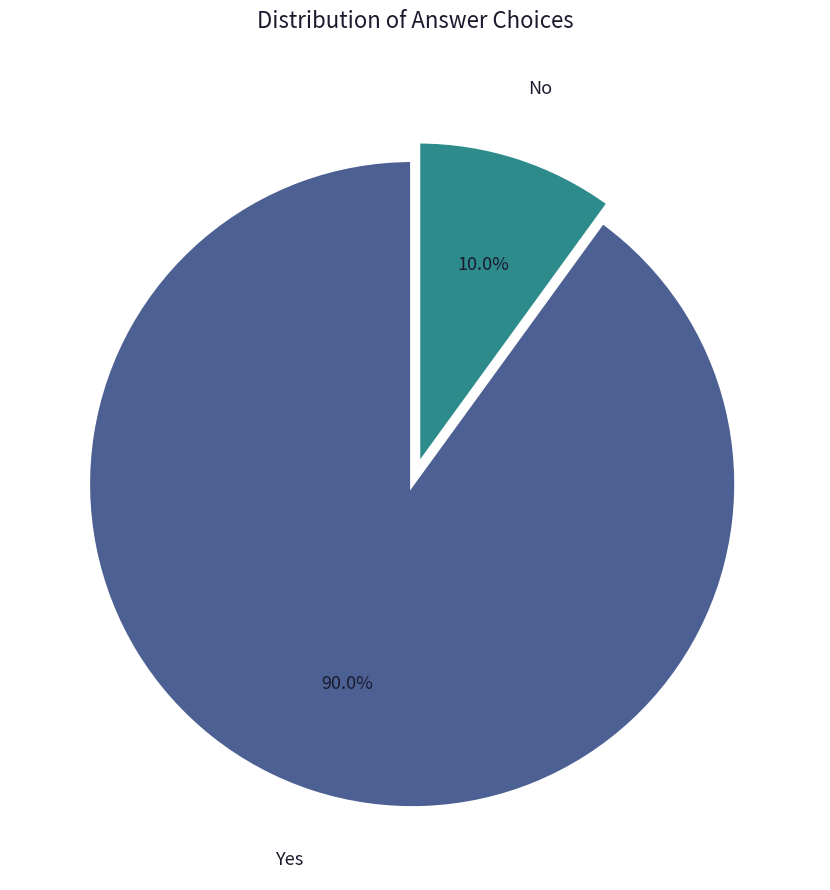

Is Yes the majority of the pie?

Yes